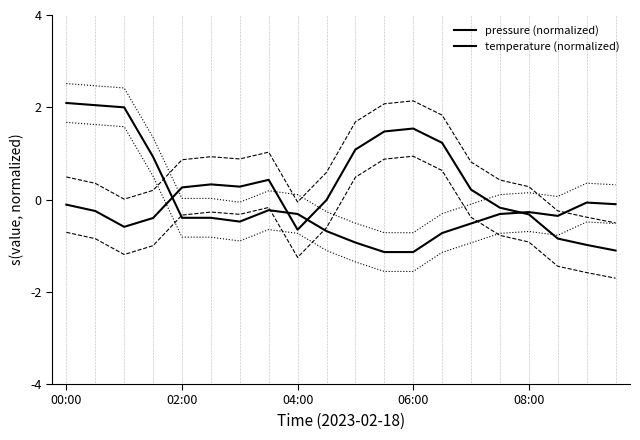

True or false: pressure (normalized) has more than 1 interior local peaks.

True